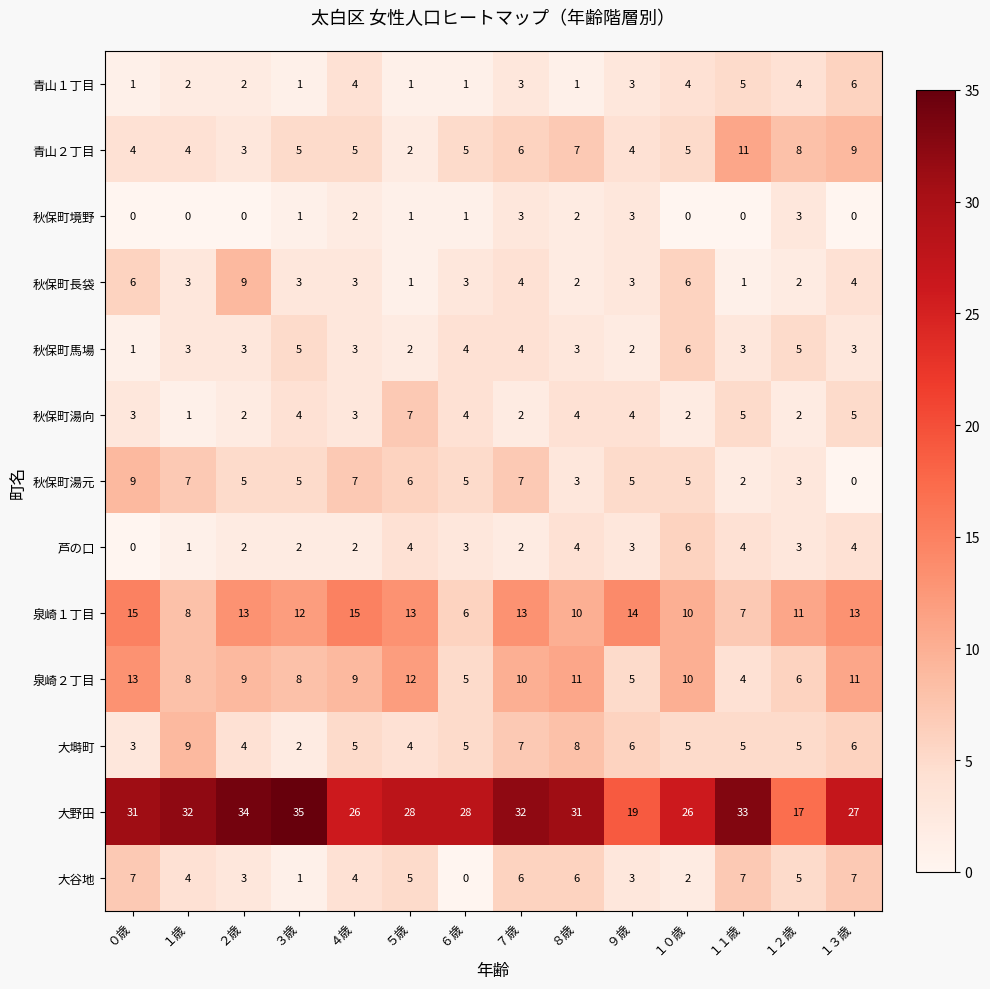

At which label does 青山１丁目 first exceed 3?

４歳